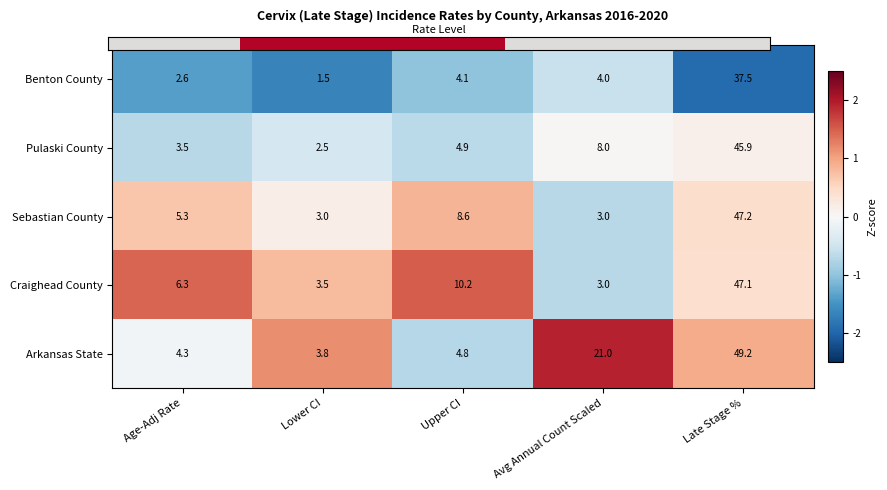

Which series has the largest total across all categories?

Arkansas State